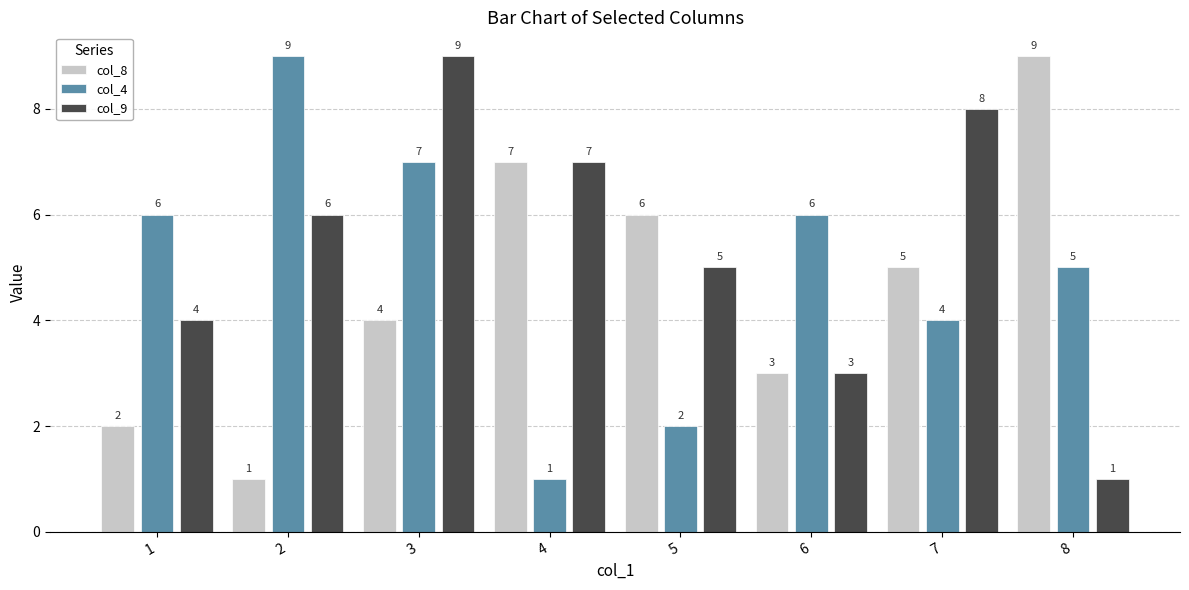

How many bars are there in each group?

3